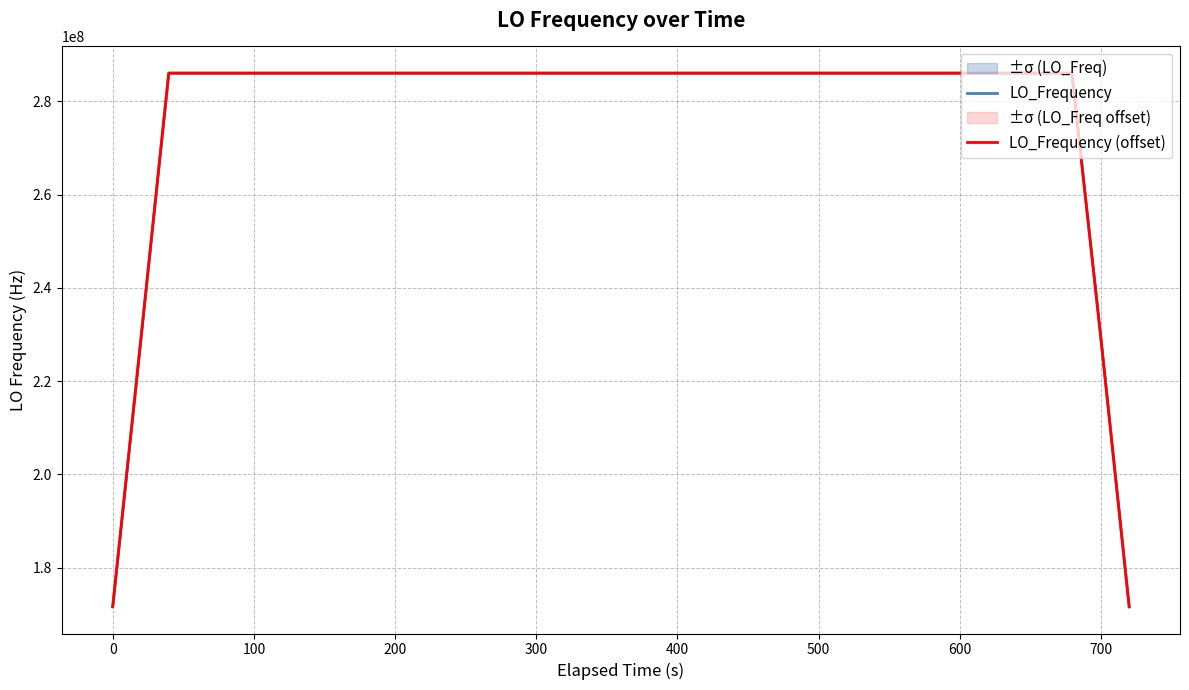

True or false: LO_Frequency (offset) has more than 0 points higher than both neighbors.

True